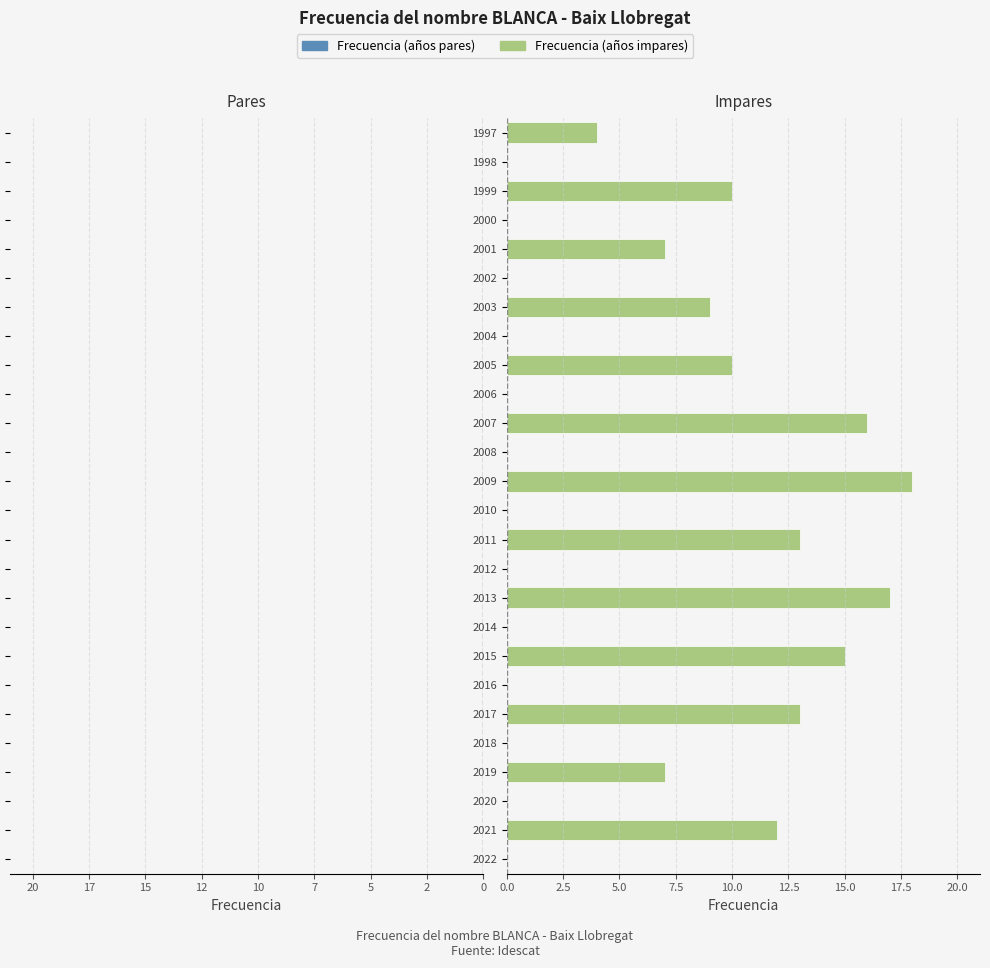

How many bars are there in total?

52